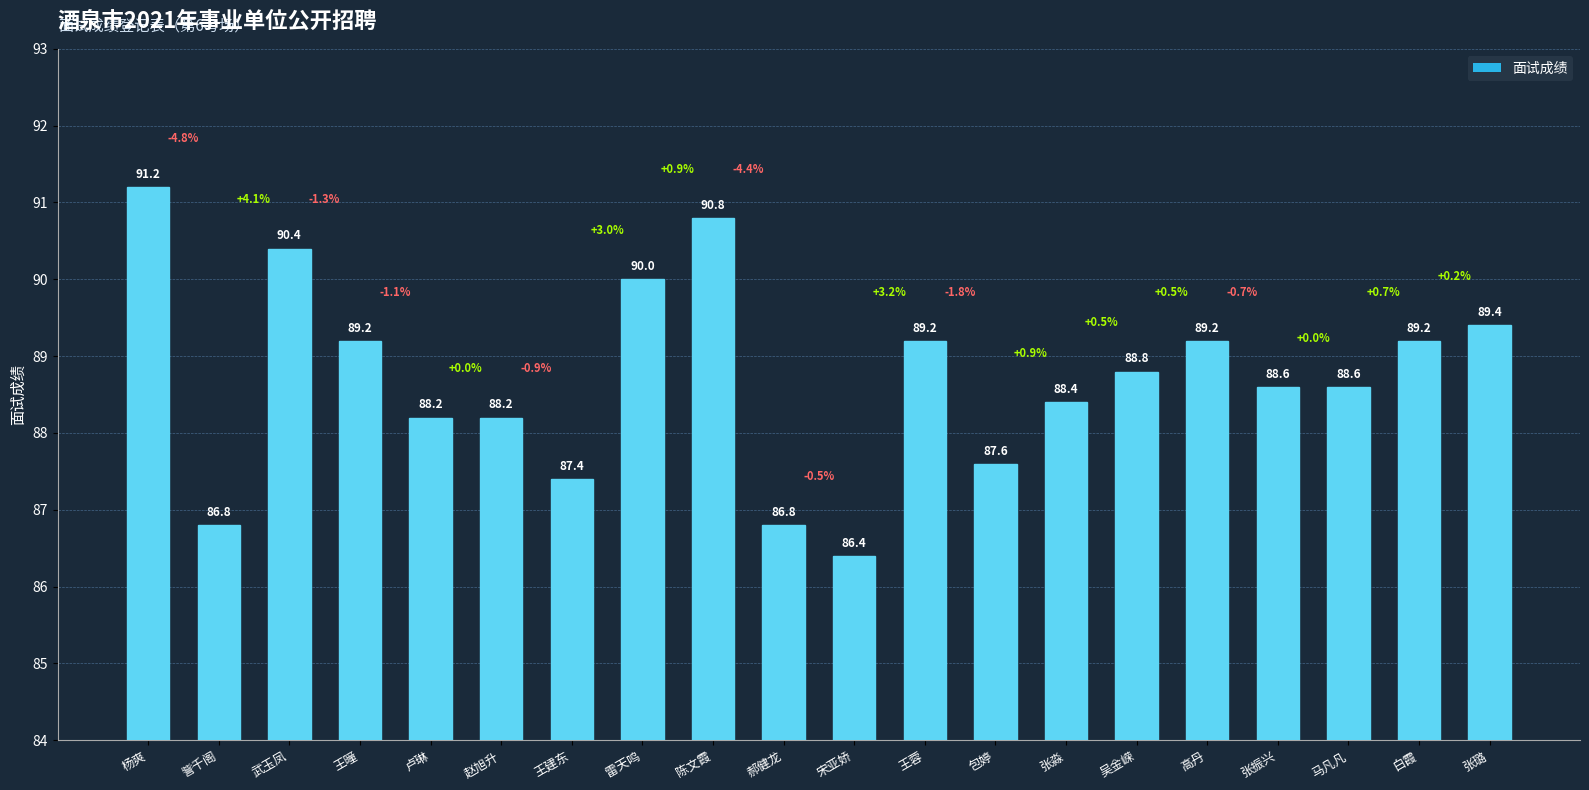

What position from the right is 卢琳?

16